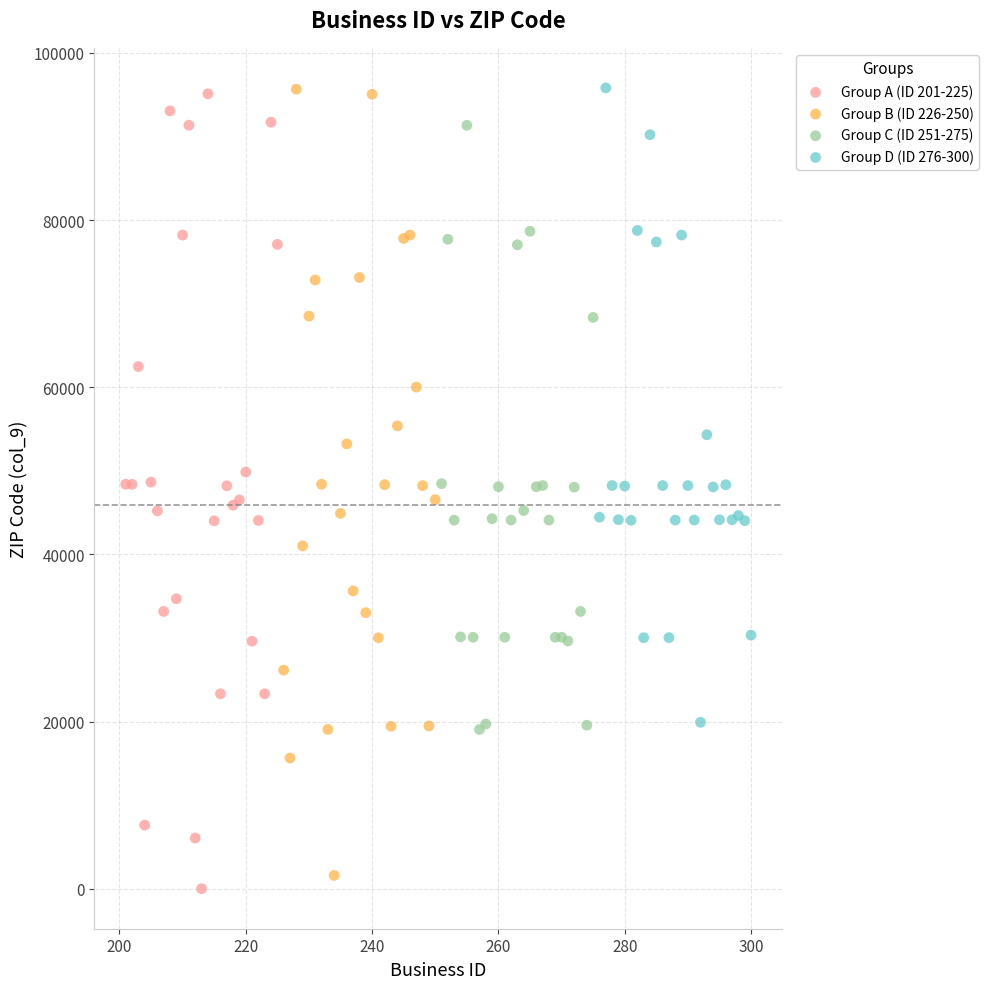

Which series has the largest Y range (max minus min)?

Group A (ID 201-225)